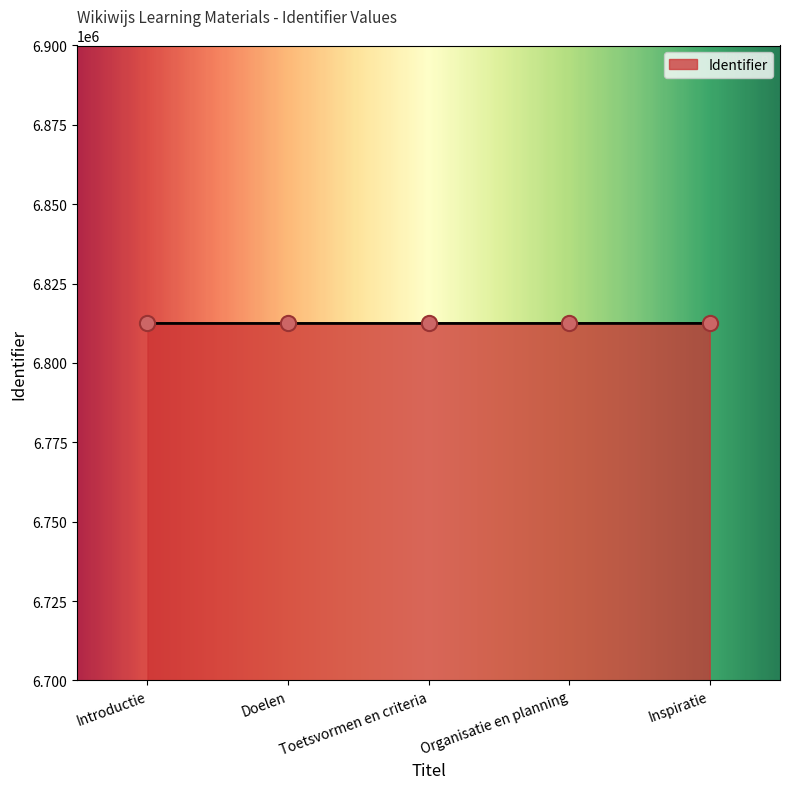

What is the ratio of the value at Organisatie en planning to the value at Toetsvormen en criteria?

1.0